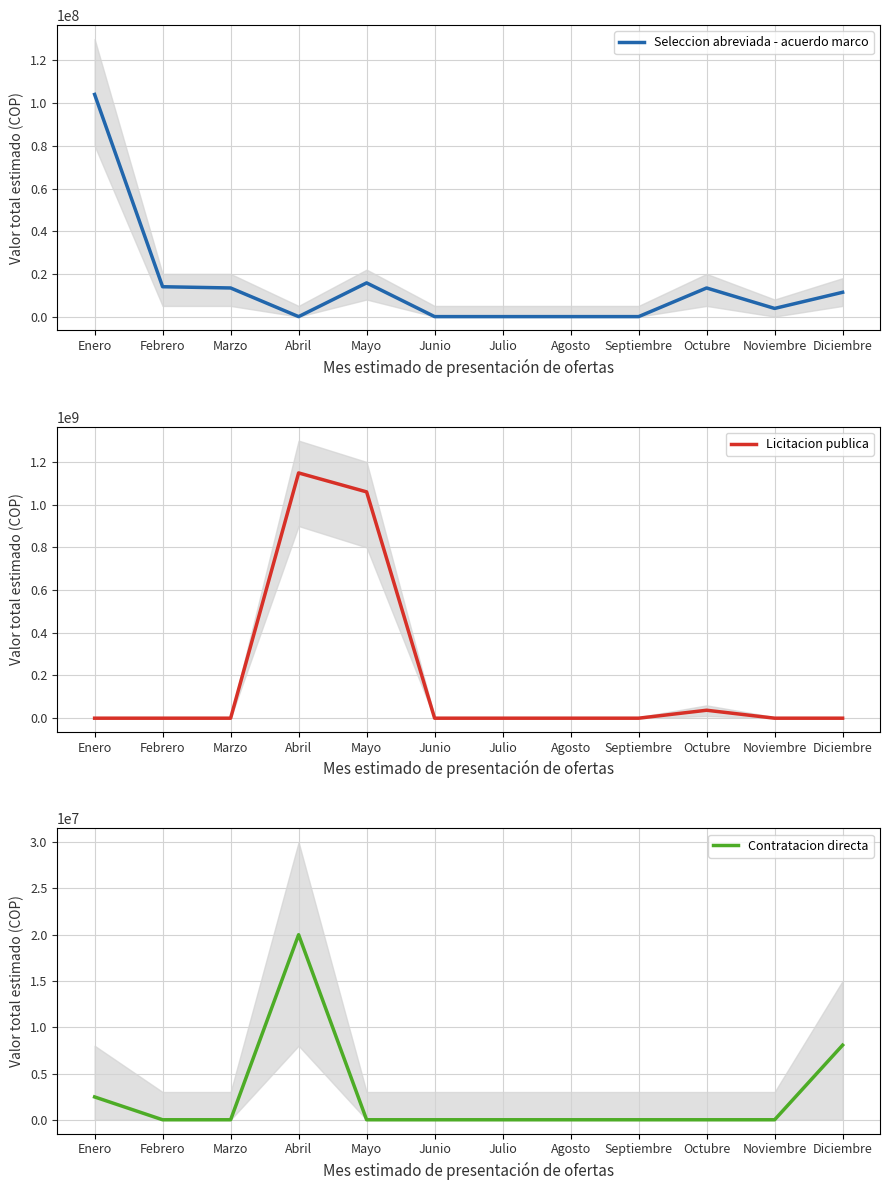

Which label corresponds to the smallest value in the chart?

Abril